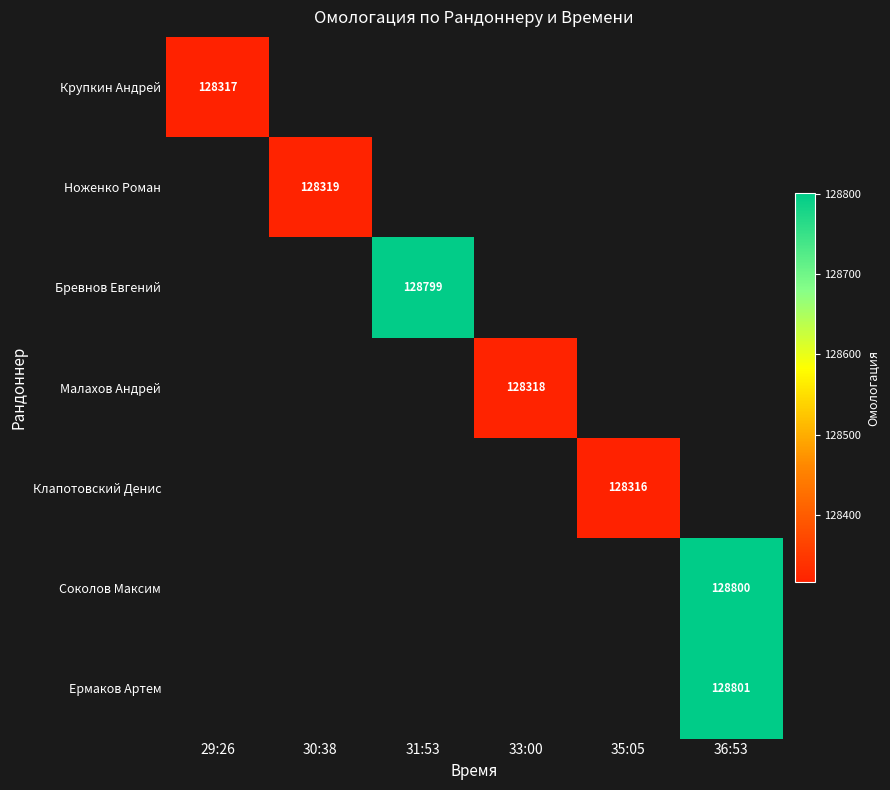

True or false: Клапотовский Денис has a value of 128316 at 35:05.

True